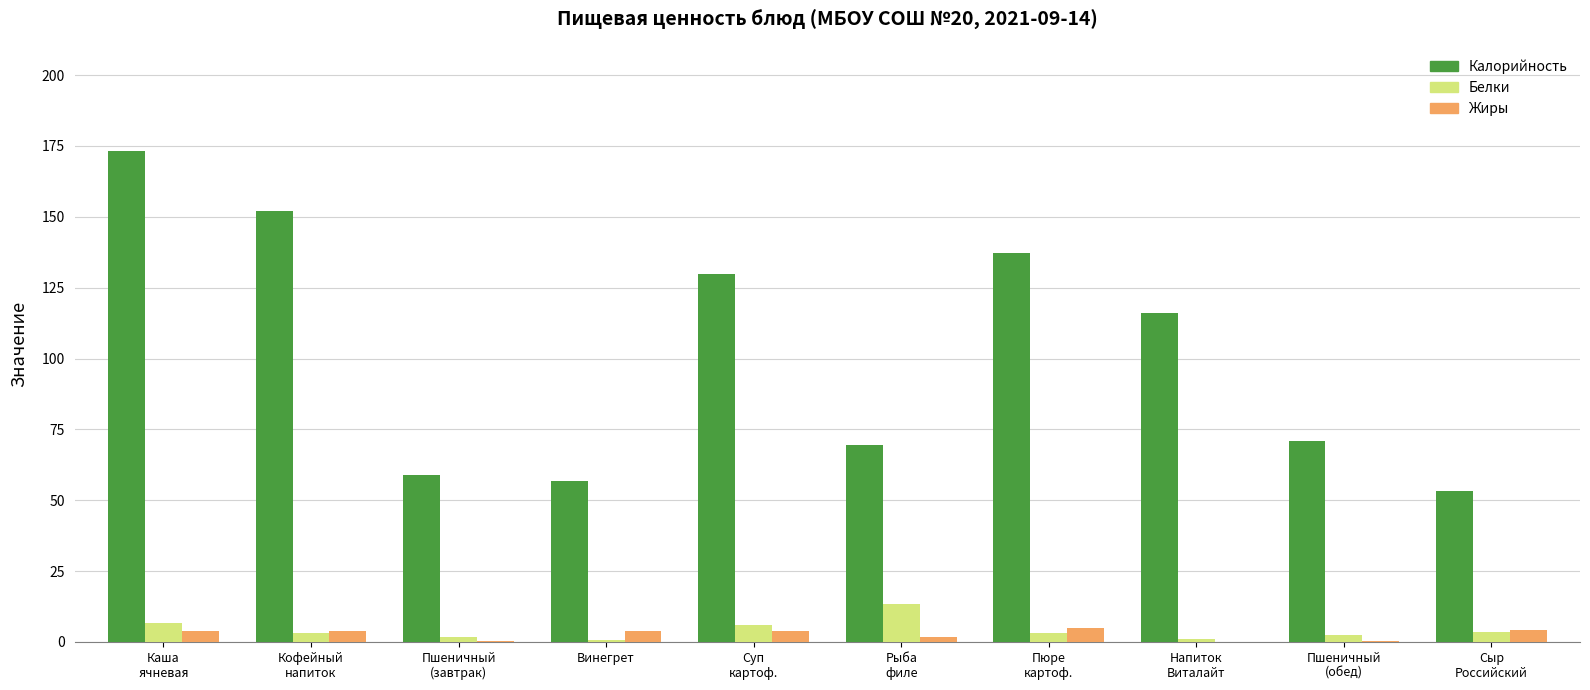

Which series changed the most between Пшеничный
(завтрак) and Пюре
картоф.?

Калорийность